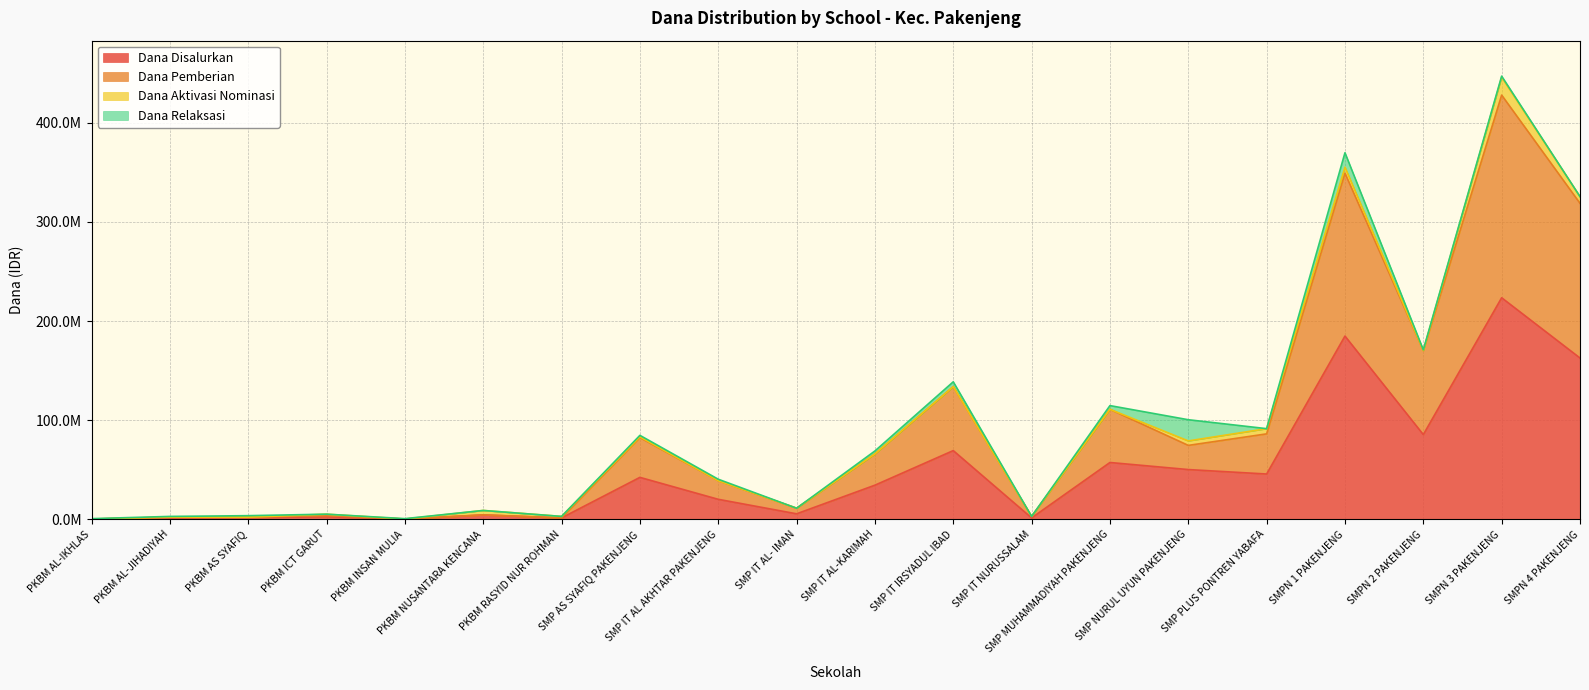

What are all the series names shown in the legend?

Dana Disalurkan, Dana Pemberian, Dana Aktivasi Nominasi, Dana Relaksasi